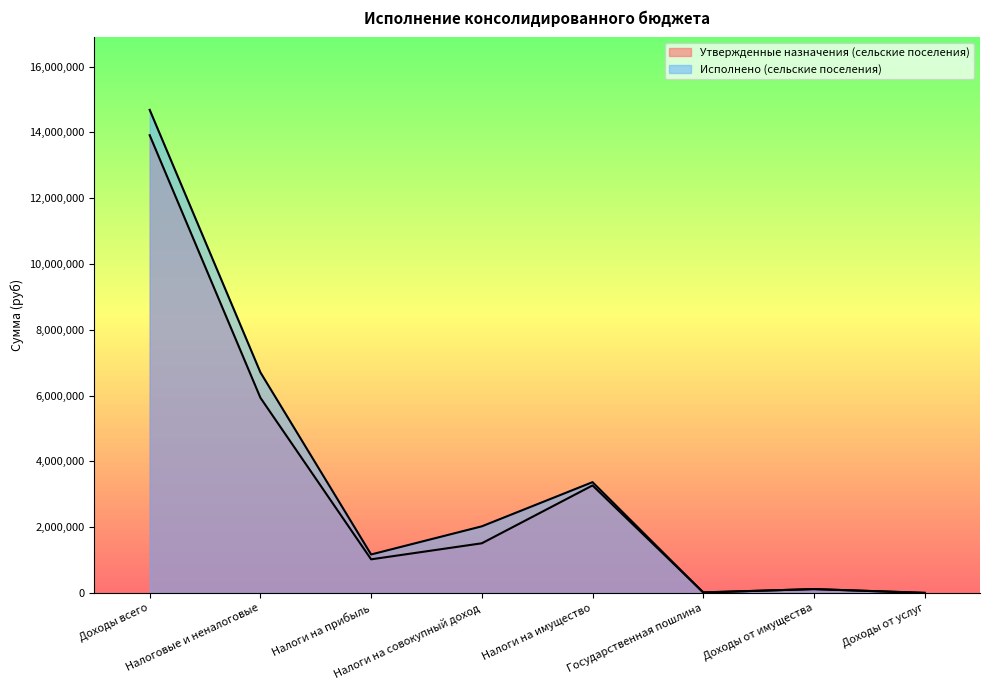

Which series changed the most between Налоговые и неналоговые and Налоги на совокупный доход?

Исполнено (сельские поселения)